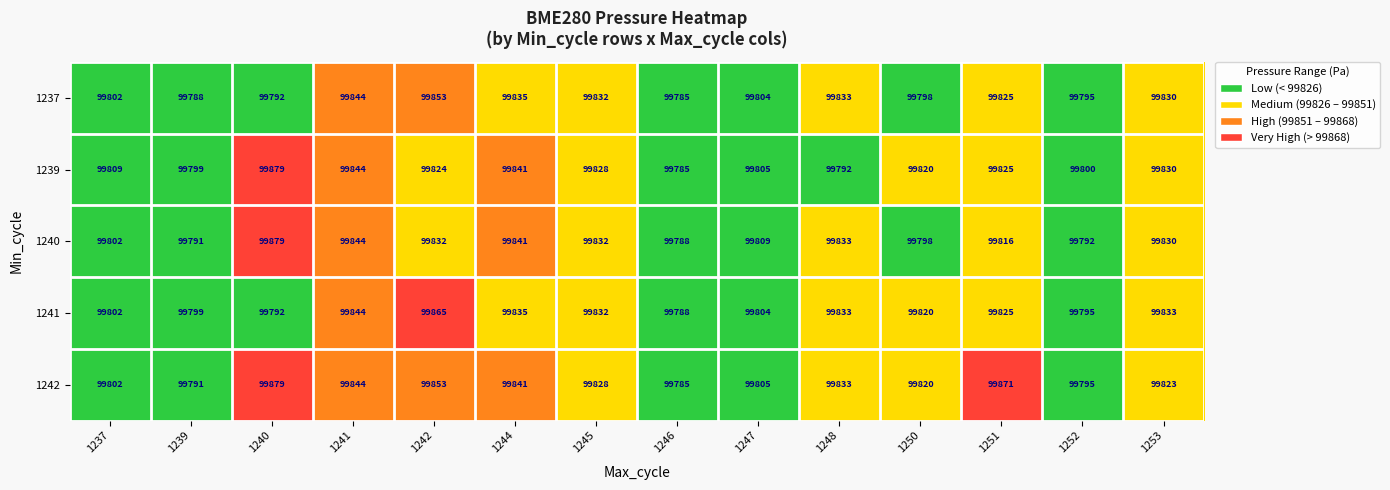

At which category is the sum across all series the highest?

1242